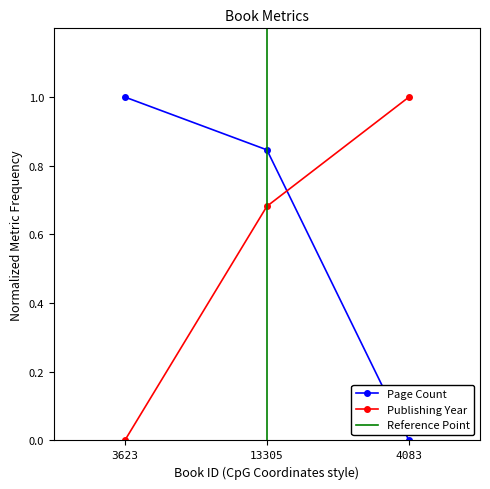

What is the spread (max minus min) of values at 3623?

1.0